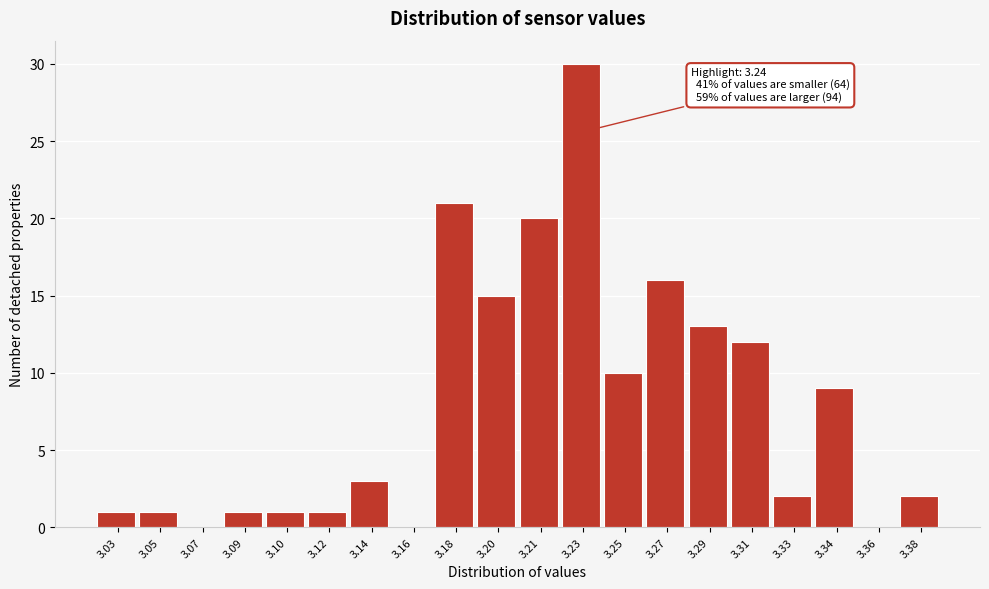

Reading left to right, extract all data points from this chart.

3.03=1	3.05=1	3.07=0	3.09=1	3.10=1	3.12=1	3.14=3	3.16=0	3.18=21	3.20=15	3.21=20	3.23=30	3.25=10	3.27=16	3.29=13	3.31=12	3.33=2	3.34=9	3.36=0	3.38=2